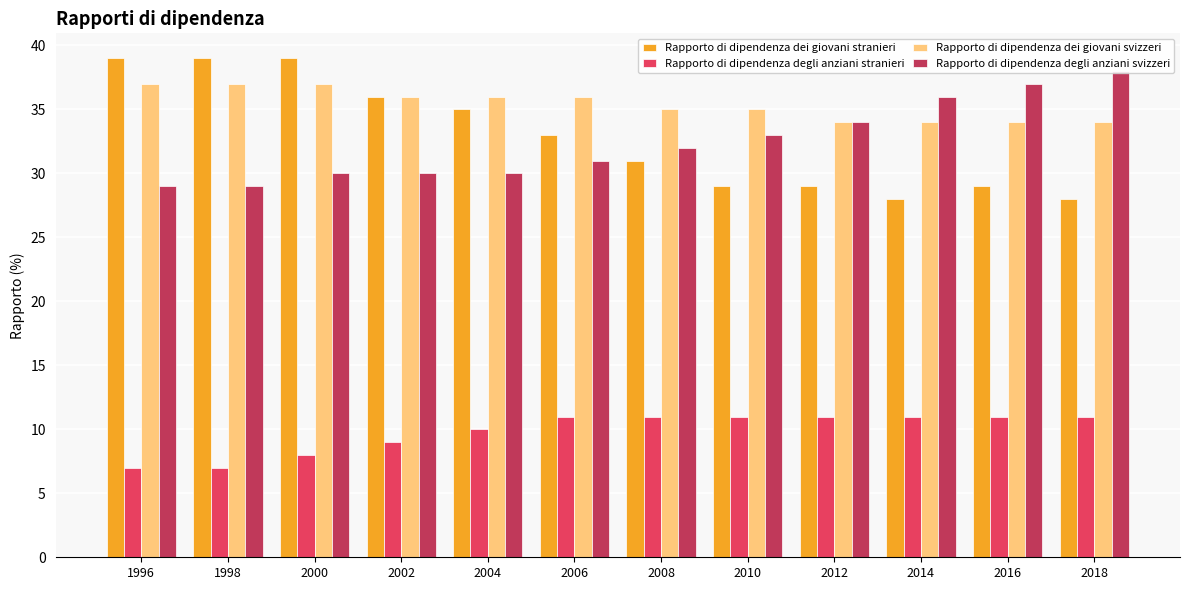

What is the value of the Rapporto di dipendenza dei giovani stranieri bar at the 8th from the left?

29